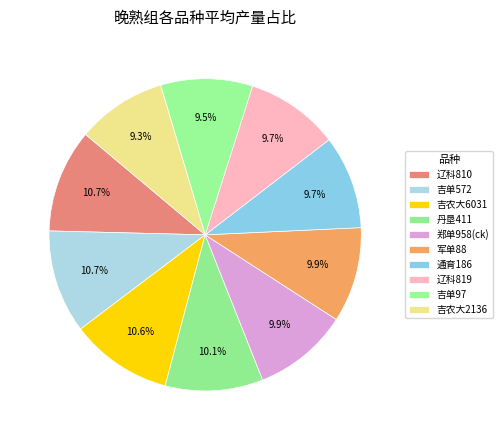

How many segments does this pie chart have?

10